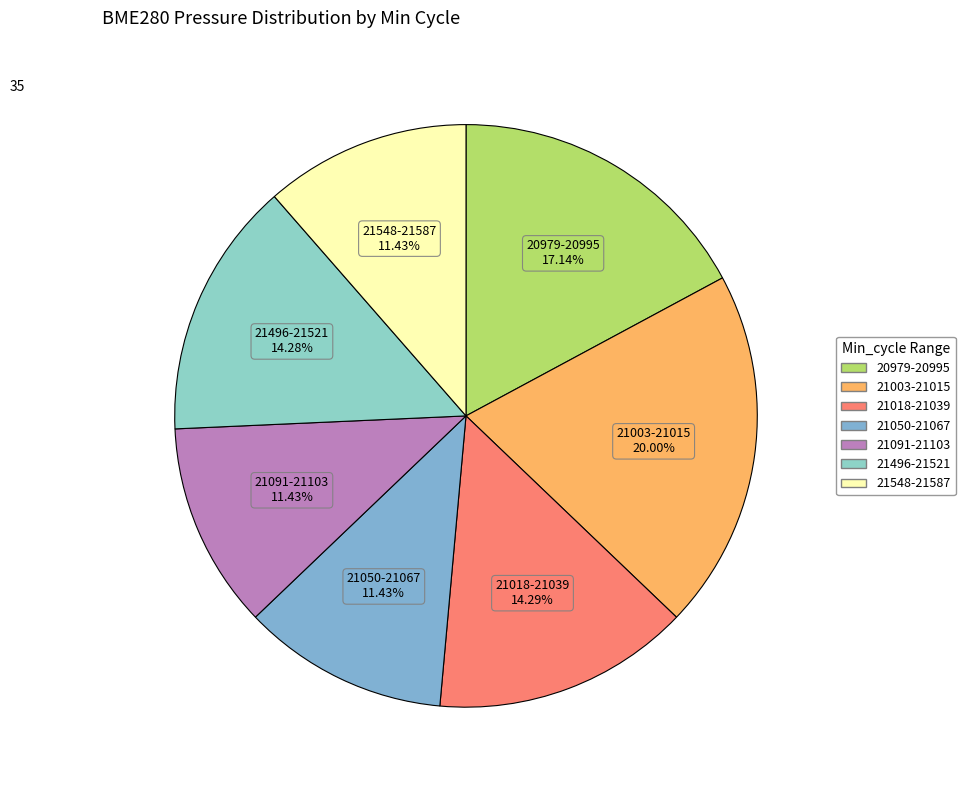

Count the number of slices in the pie.

7